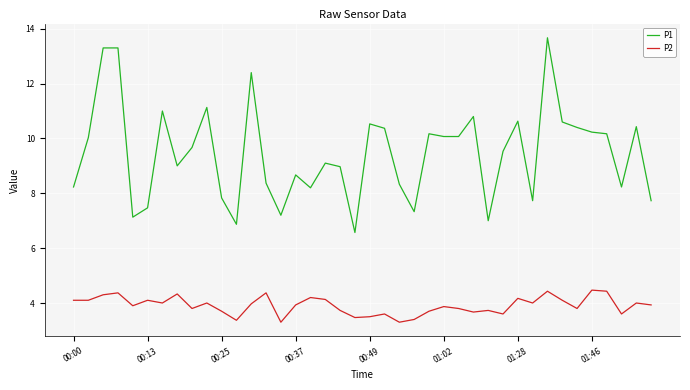

True or false: P2 and P1 cross at least once.

False